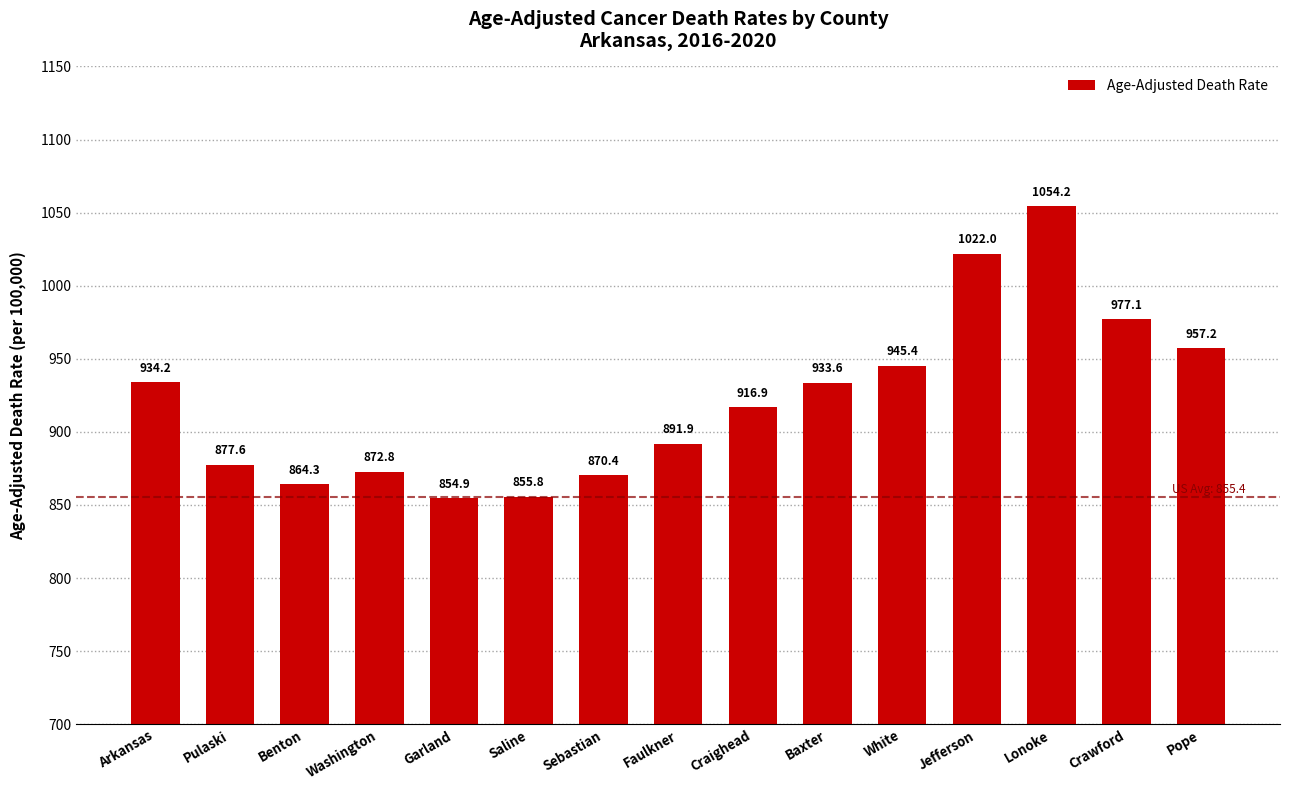

Reading right to left, transcribe all the data shown in this chart.

957.2	977.1	1054.2	1022.0	945.4	933.6	916.9	891.9	870.4	855.8	854.9	872.8	864.3	877.6	934.2